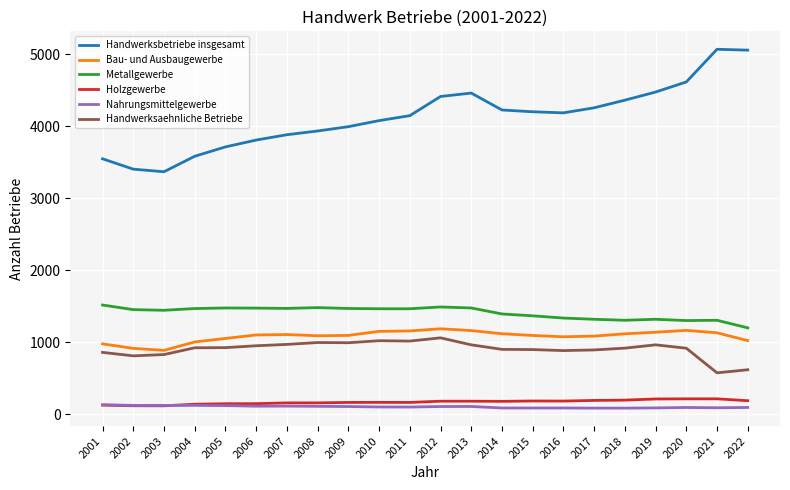

What is the maximum value for Nahrungsmittelgewerbe?

132